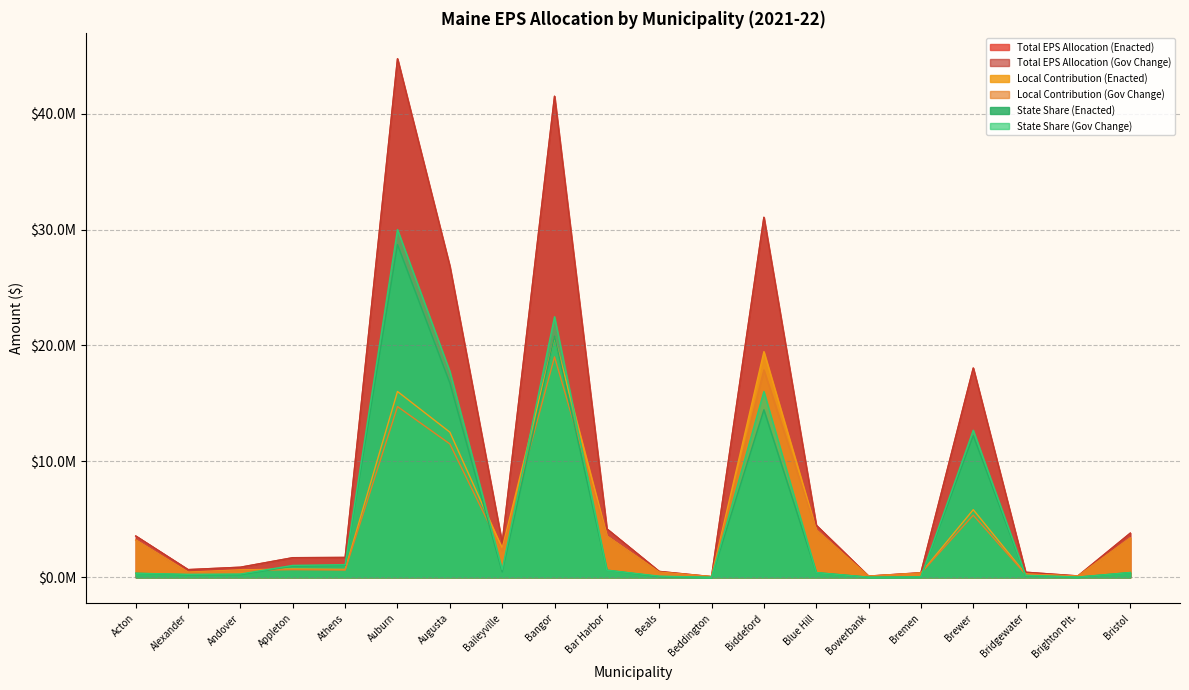

Does the chart display data point markers on the line(s)?

No